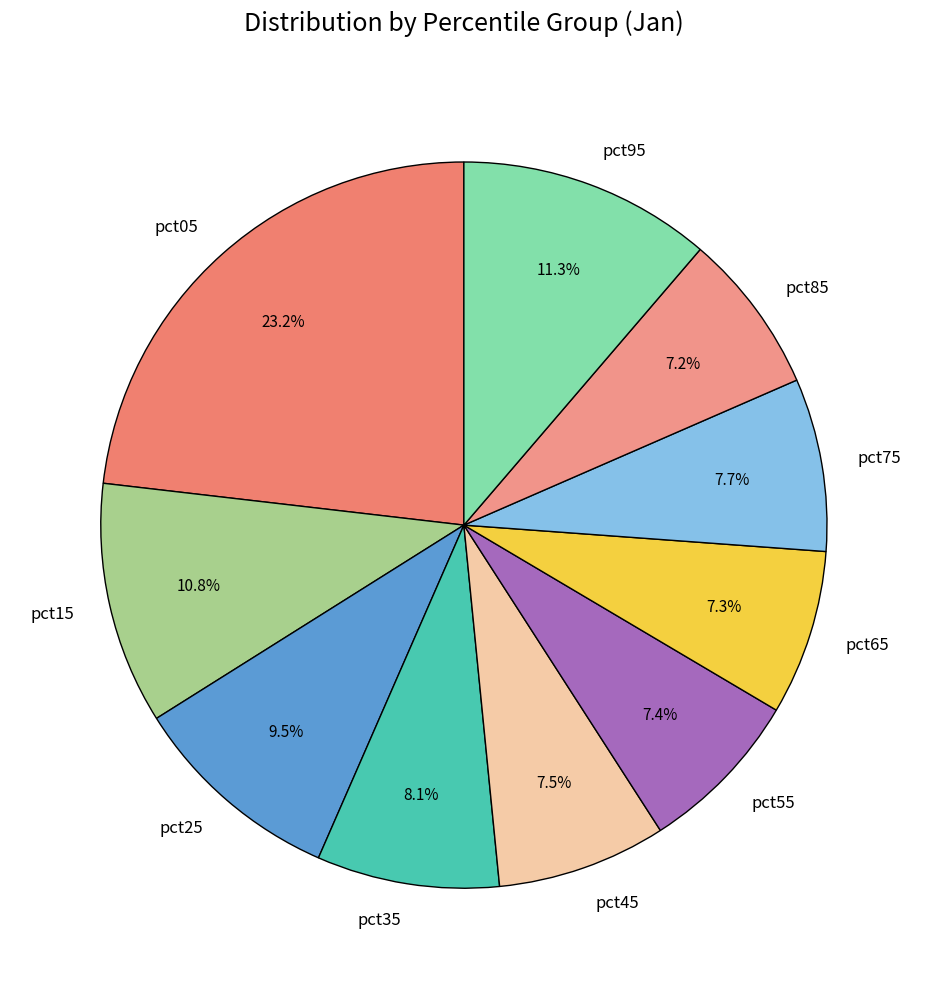

Is there any slice that represents more than half of the pie?

No